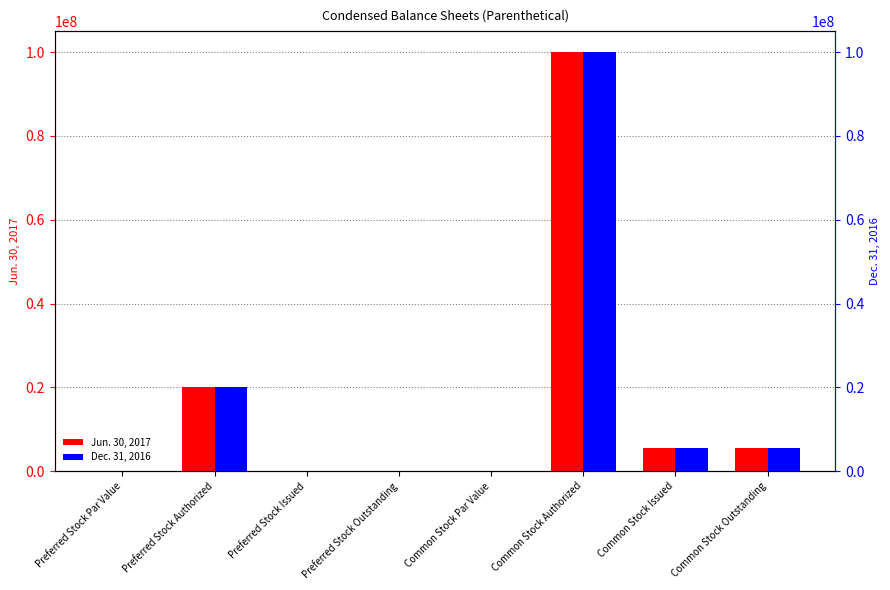

How many bars are there in total?

16